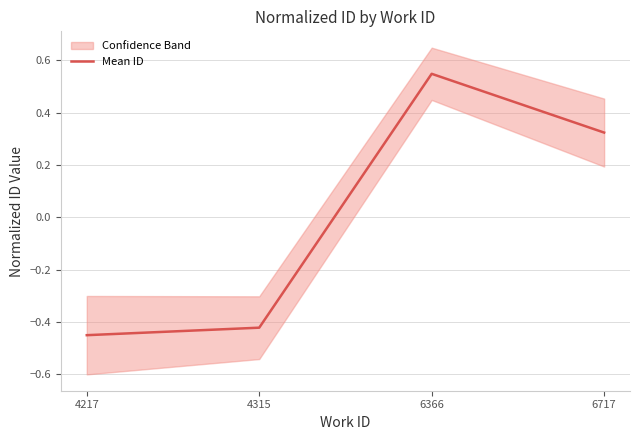

What is the minimum value shown in the chart?

-0.5